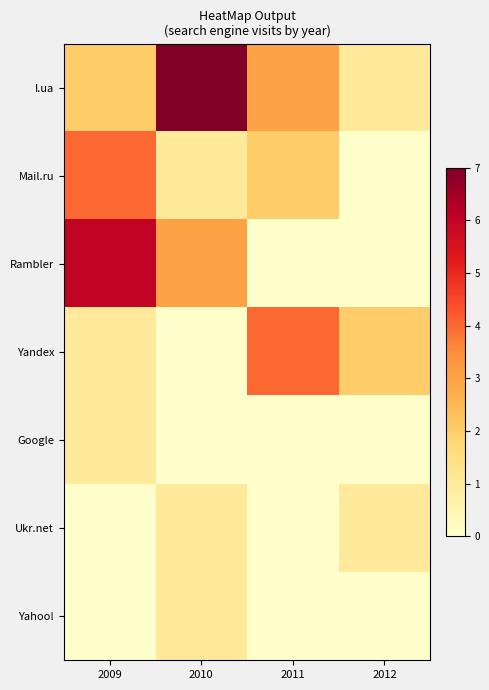

What is the greatest value displayed?

7